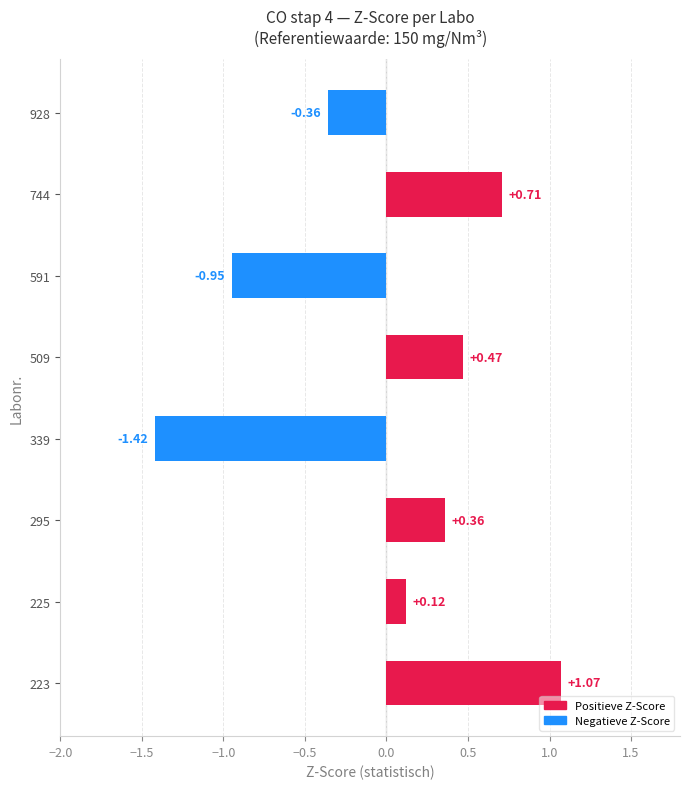

What is the sum of the values at 509 and 744?

1.2